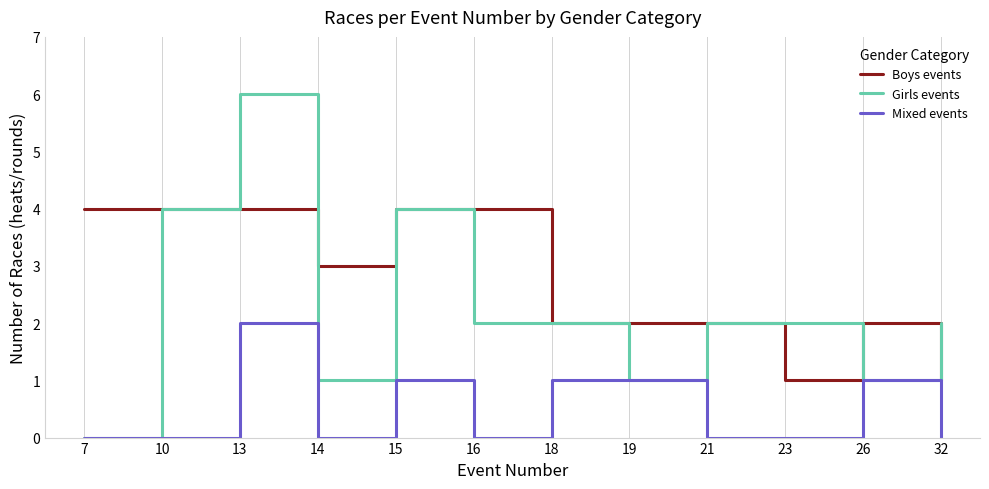

Rank the series by their maximum value, from highest to lowest.

Girls events, Boys events, Mixed events